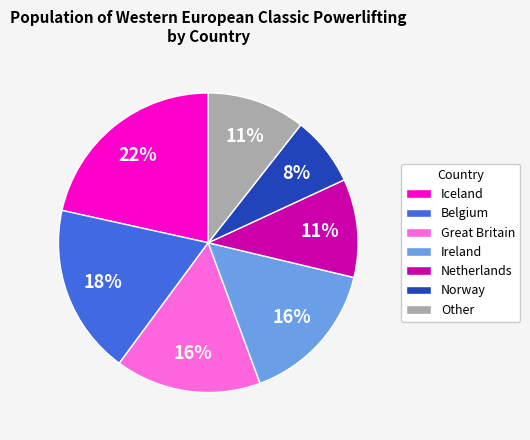

True or false: Norway accounts for 8% of the total.

True